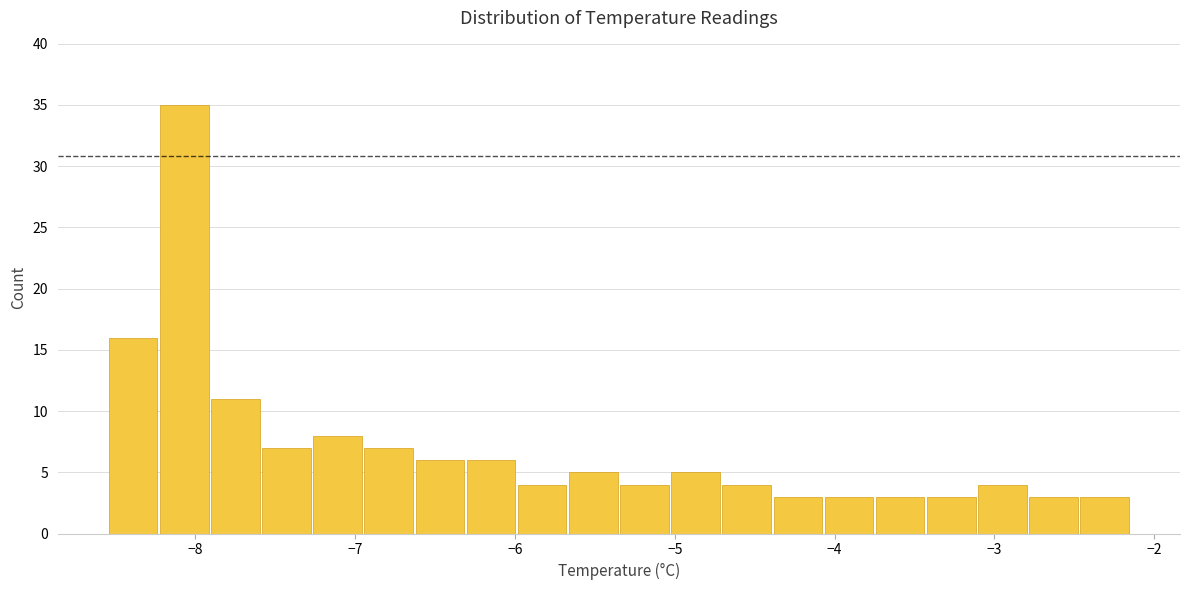

Around what value on the x-axis is the tallest bar? Give the approximate position of its centre, as read against the axis.

-8.1